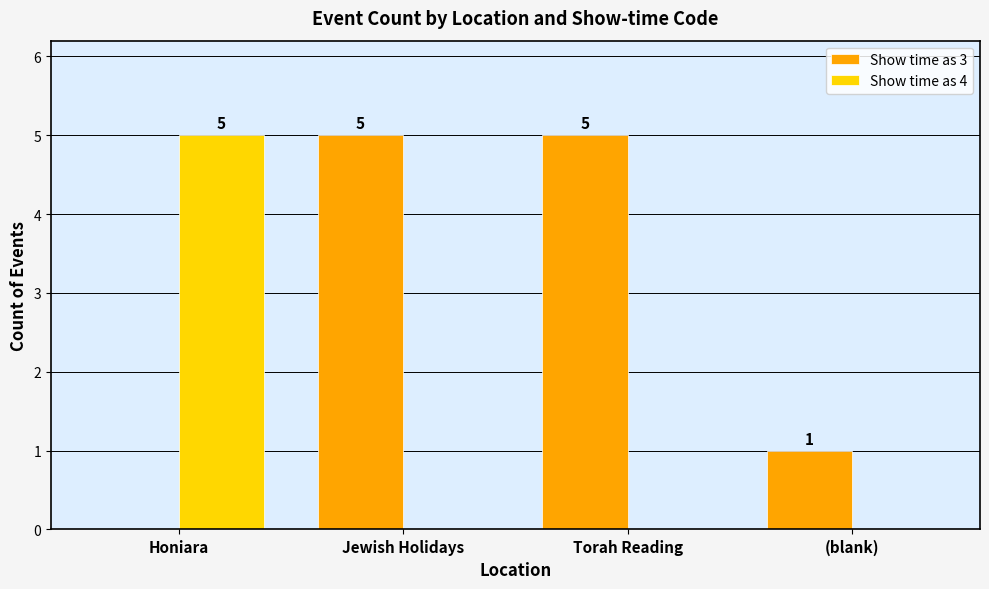

Is the value of Show time as 4 at Torah Reading greater than the value of Show time as 3 at Jewish Holidays?

No